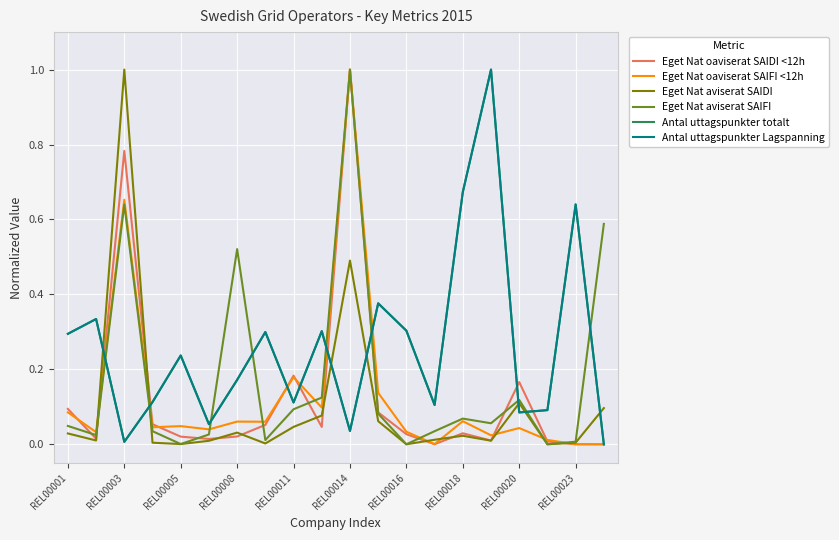

What is the maximum value shown in the chart?

1.0